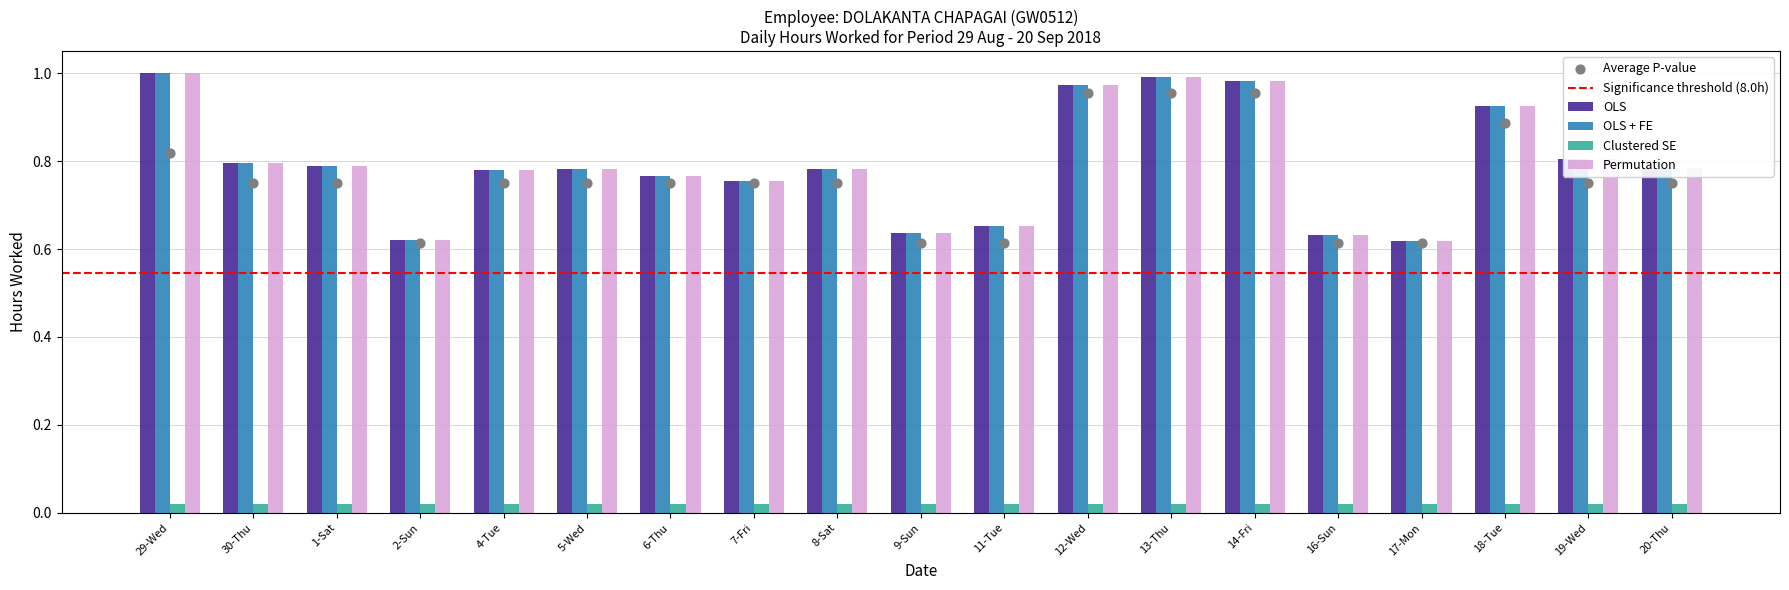

Which series contains the lowest Y value?

OLS